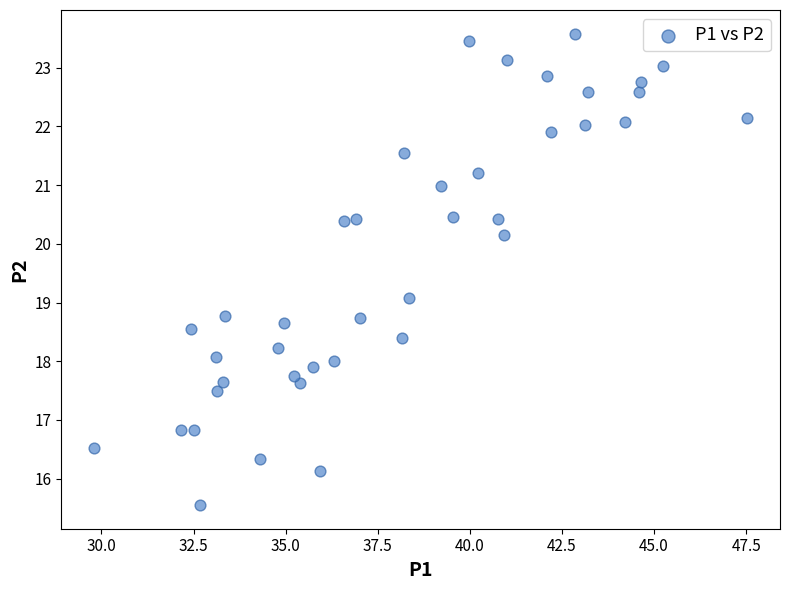

What is the range of Y values (max minus min)?

8.0